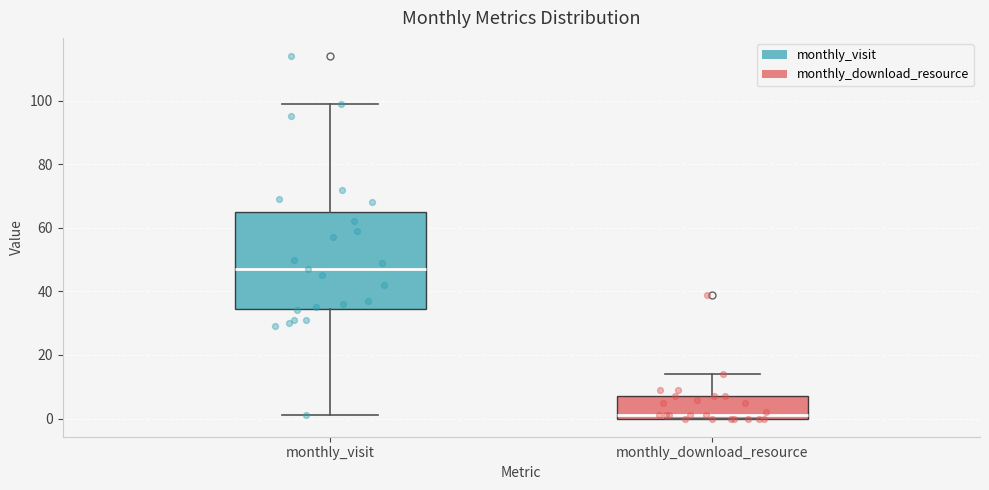

Where does the median line of the box for monthly_download_resource sit on the y-axis? The values are not printed on the chart, so give them approximately, as read against the axis.

2